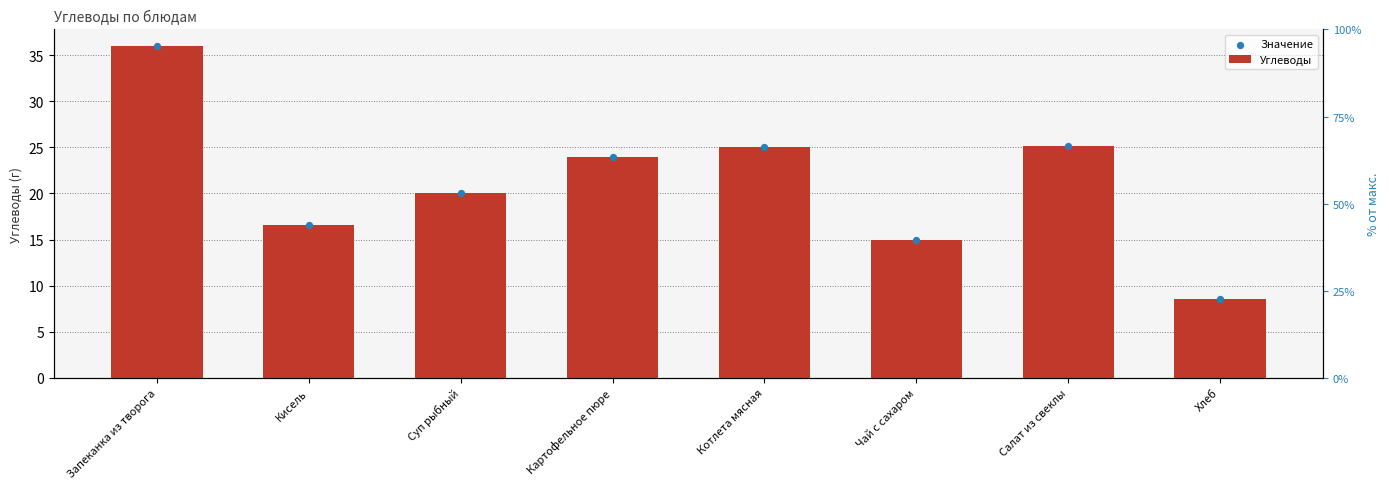

Which series reaches the minimum Y coordinate?

Углеводы